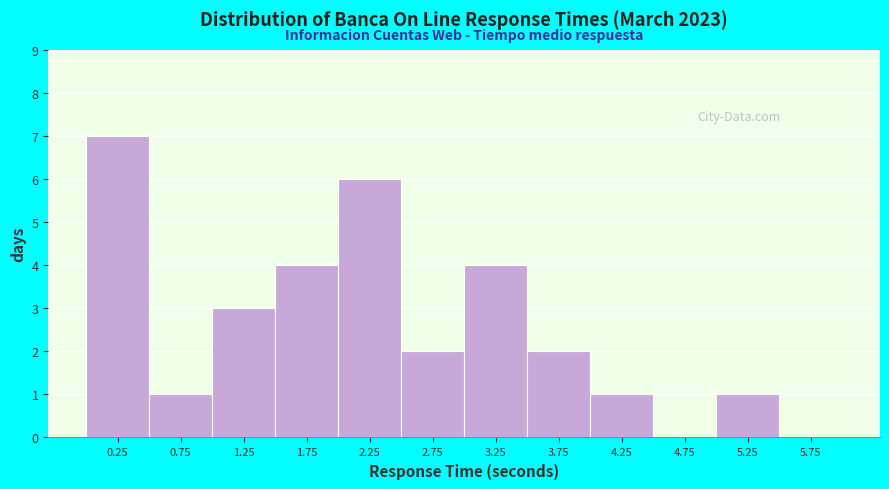

Reading left to right, transcribe this chart: for each bar, give the range it covers on the x-axis and its height. The values are not printed on the chart, so give them approximately, as read against the axis.

0.0 to 0.5: 7
0.5 to 1.0: 1
1.0 to 1.5: 3
1.5 to 2.0: 4
2.0 to 2.5: 6
2.5 to 3.0: 2
3.0 to 3.5: 4
3.5 to 4.0: 2
4.0 to 4.5: 1
4.5 to 5.0: 0
5.0 to 5.5: 1
5.5 to 6.0: 0